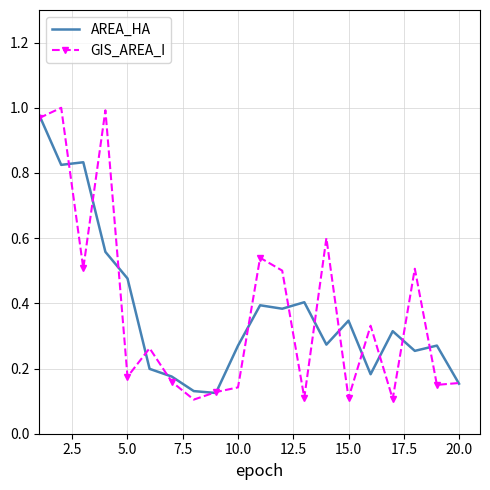

What are all the series names shown in the legend?

AREA_HA, GIS_AREA_I